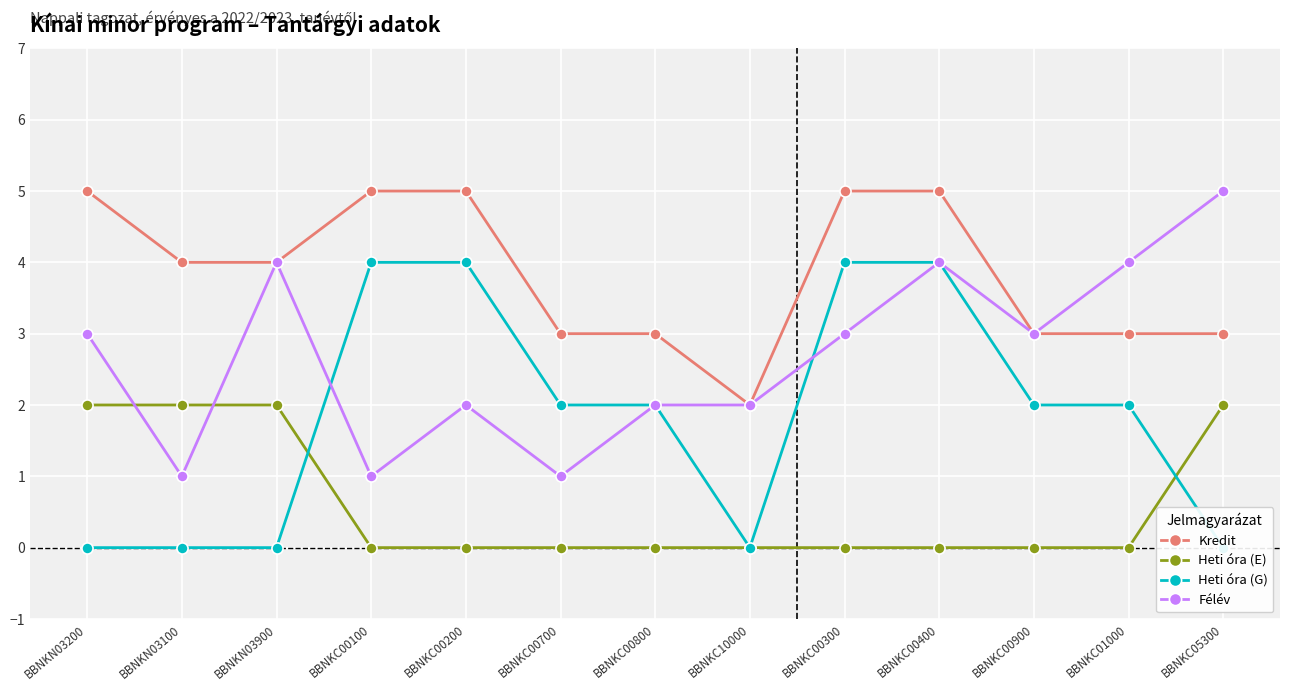

True or false: Heti óra (G) has a value of 1 at BBNKC01000.

False